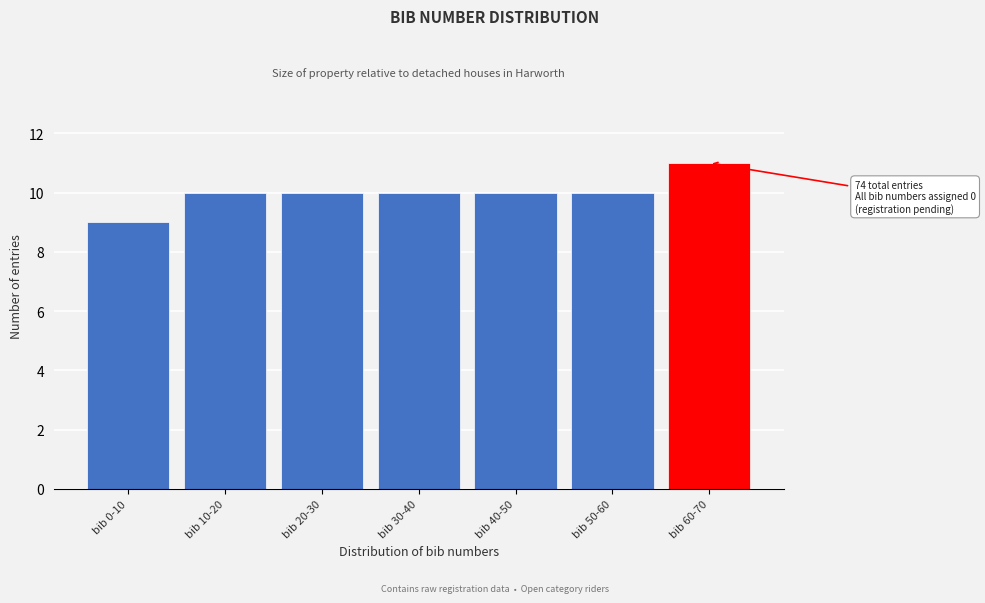

Reading left to right, list all the values displayed in this chart.

9	10	10	10	10	10	11